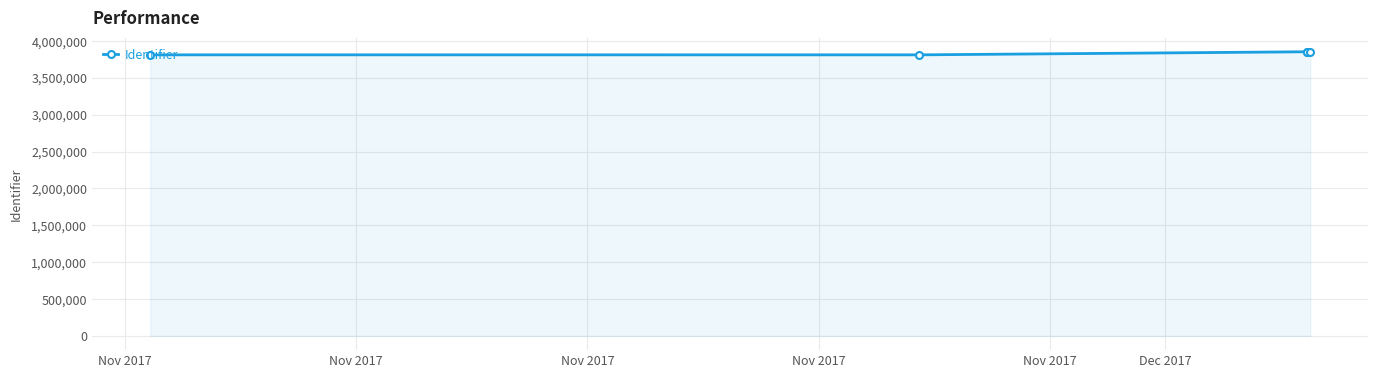

What is the value of the 4th point from the left?

3851503